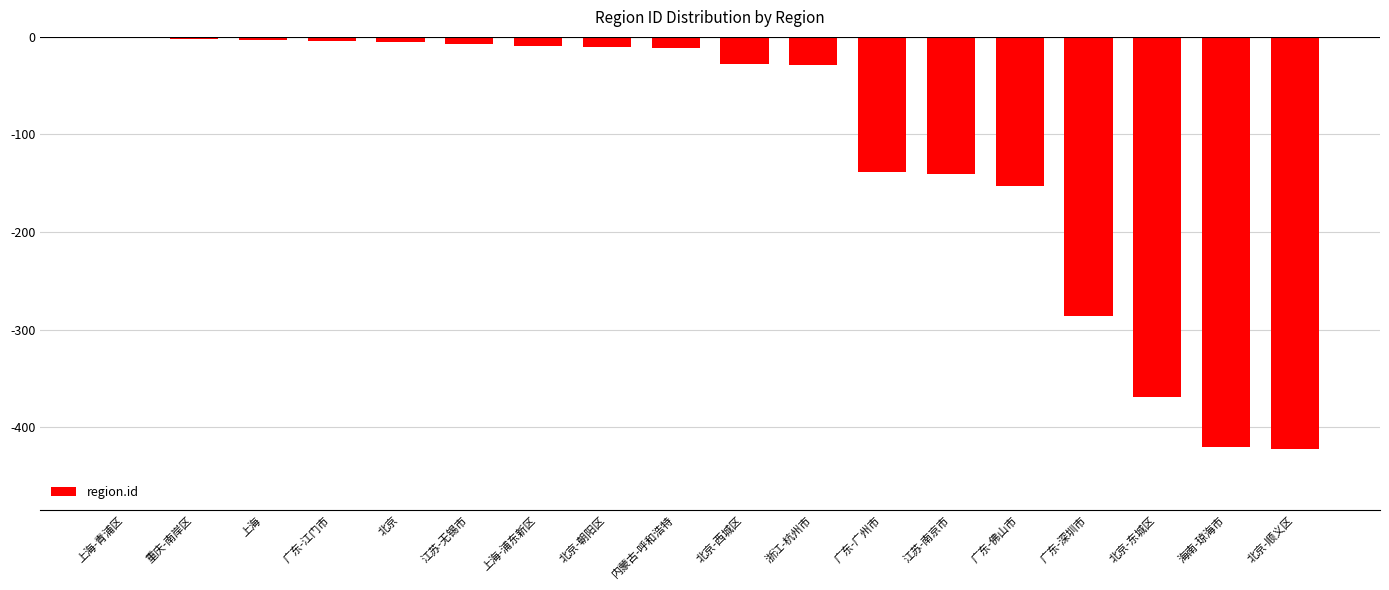

The chart shows a value of -9 at 上海-浦东新区. True or false?

True